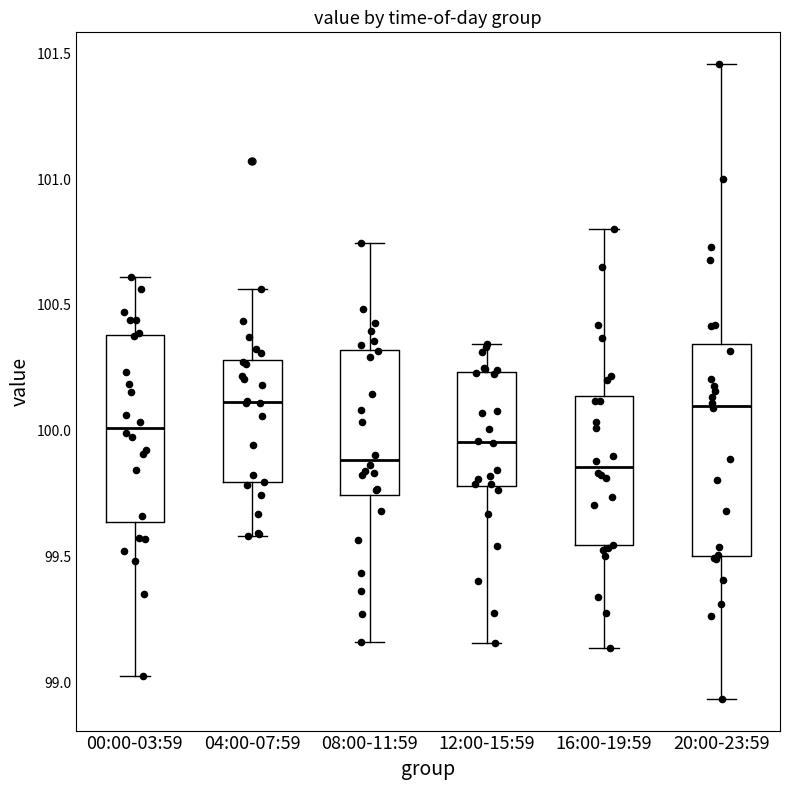

Where does the lower whisker of the box for 04:00-07:59 end on the y-axis? The values are not printed on the chart, so give them approximately, as read against the axis.

99.60